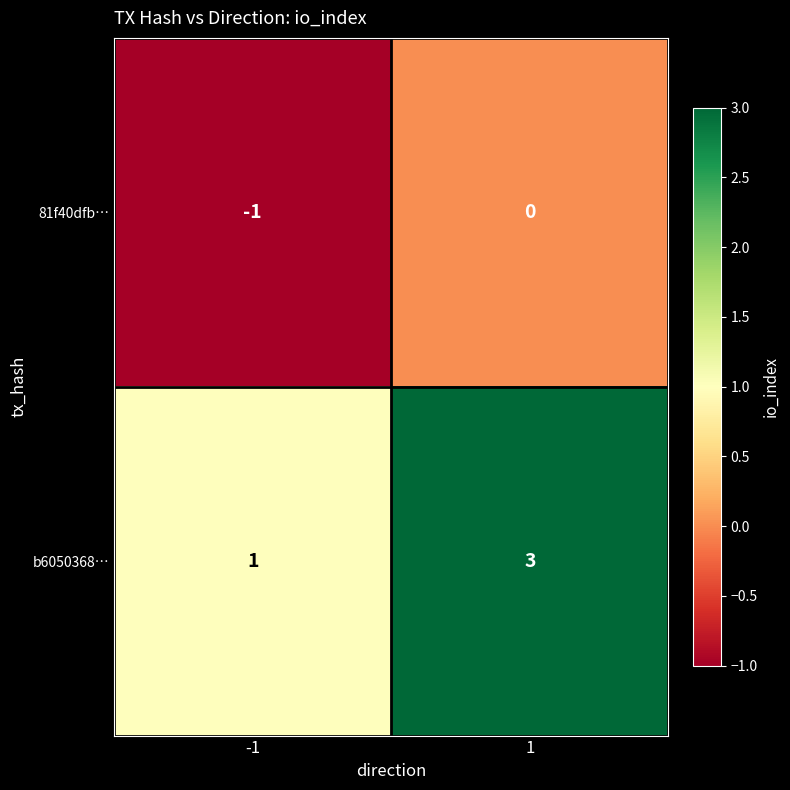

Reading left to right, list all the values displayed in this chart.

81f40dfb…: -1	0
b6050368…: 1	3